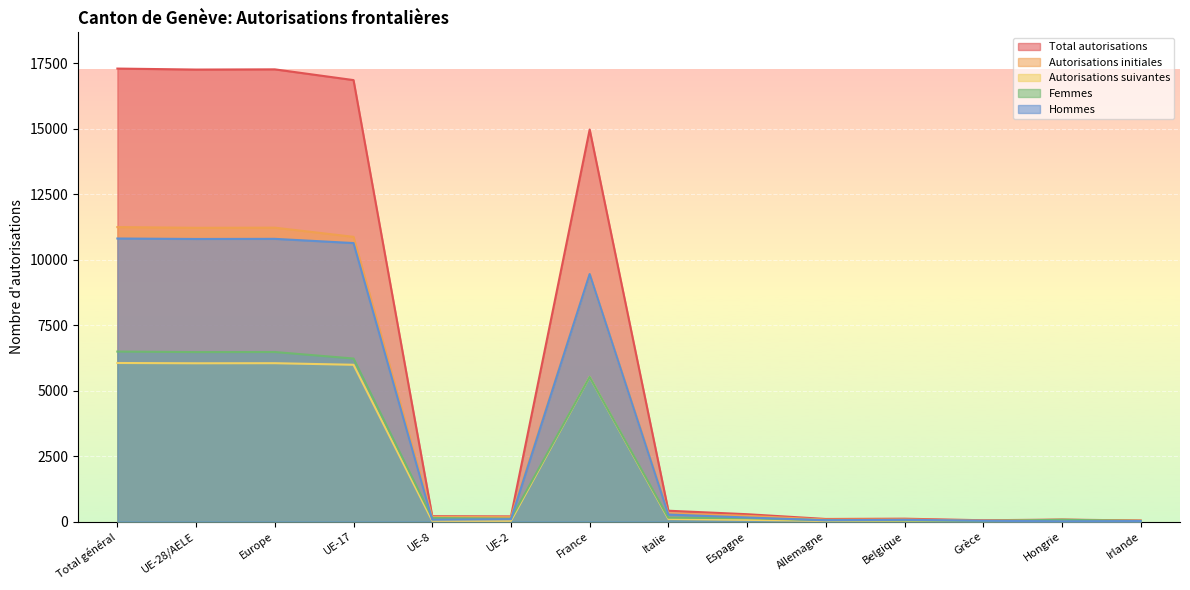

What is the value of the Total autorisations point at the 11th from the left?

108